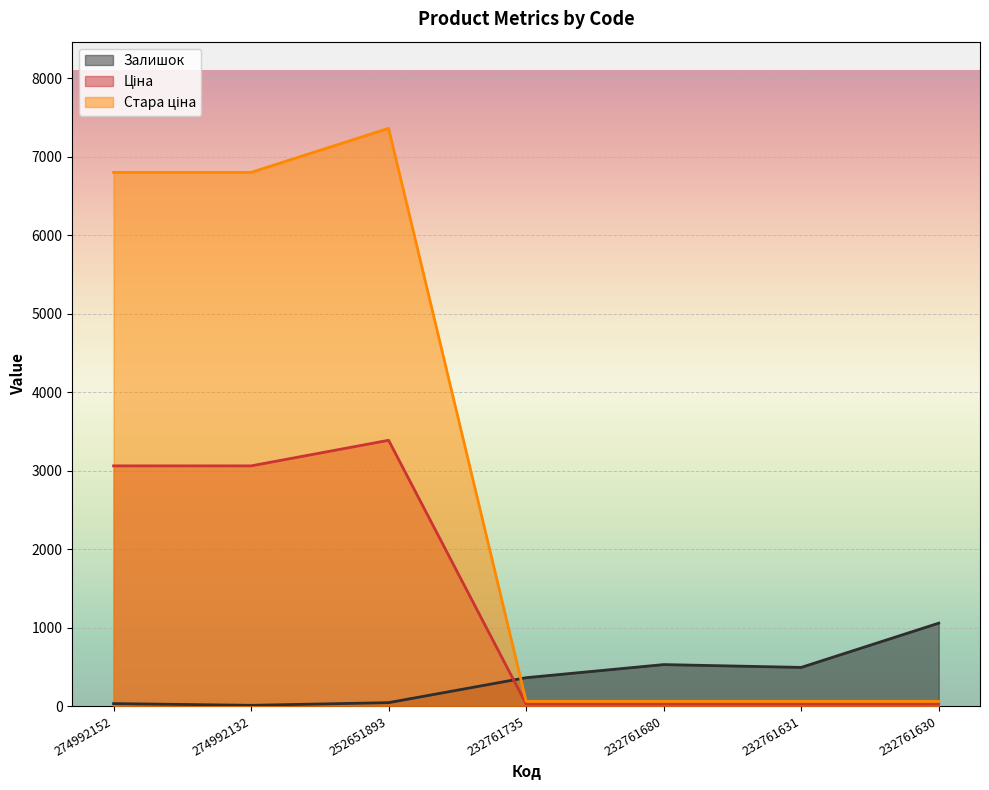

Reading left to right, list all the values displayed in this chart.

Залишок: 31.0	9.0	43.0	361.0	528.0	492.0	1056.0
Ціна: 3059.7	3059.7	3385.7	26.7	26.7	26.7	26.7
Стара ціна: 6799.2	6799.2	7360.2	59.4	59.4	59.4	59.4